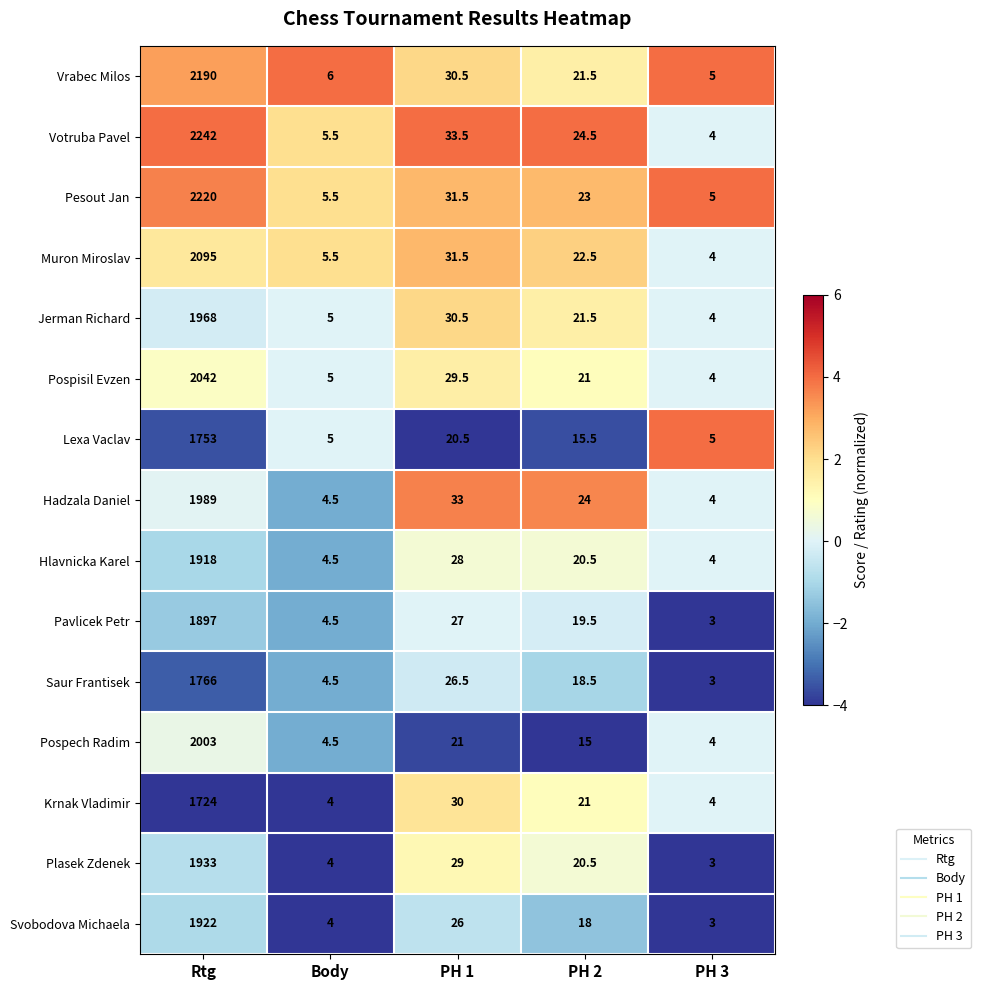

What is the spread (max minus min) of values at PH 2?

9.5